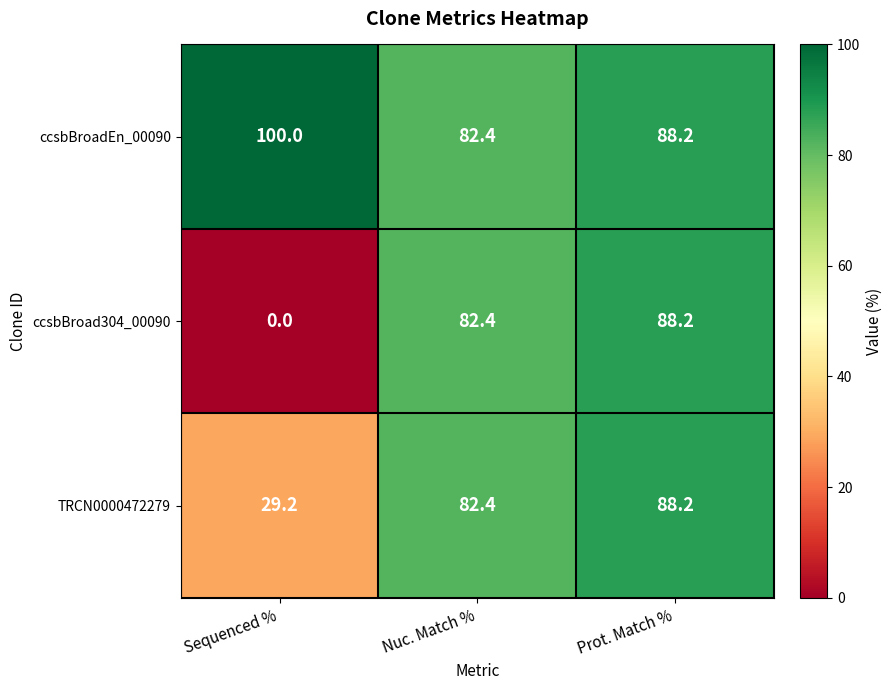

At which label does TRCN0000472279 reach its minimum?

Sequenced %